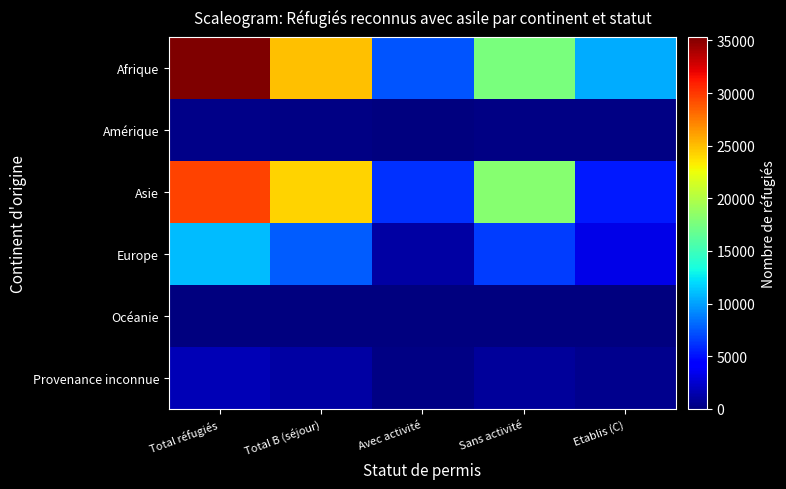

Which series has the widest spread of values?

Afrique